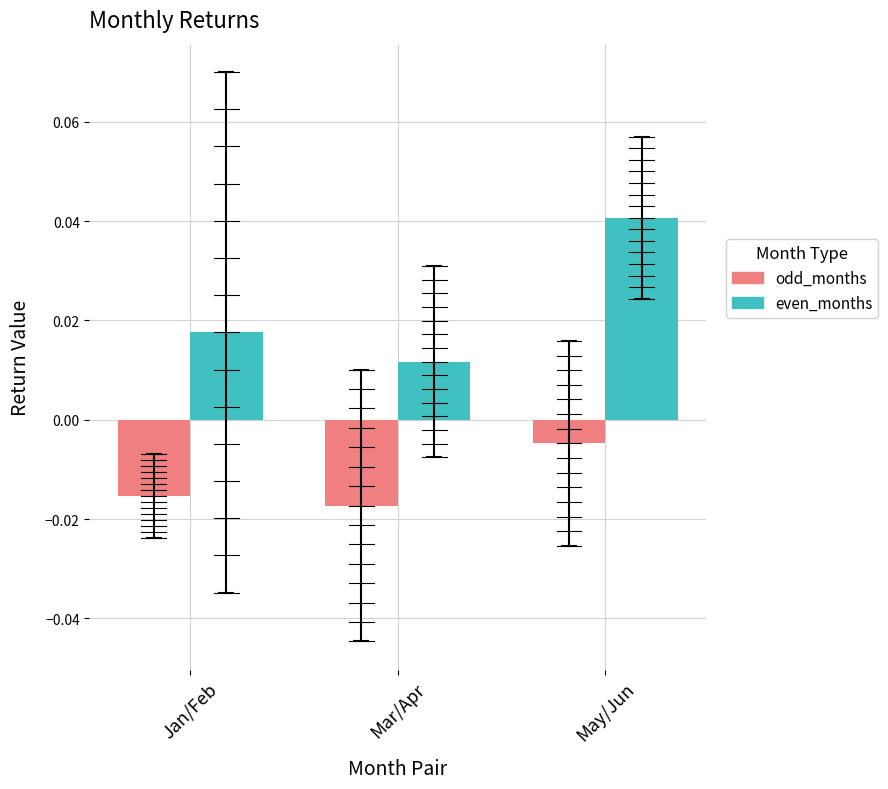

Is it true that odd_months equals -0.0 at May/Jun?

True